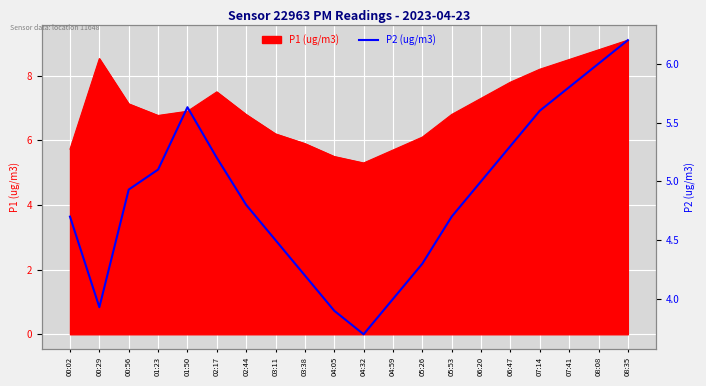

How many interior local peaks (higher than both neighbors) does the data have?

1